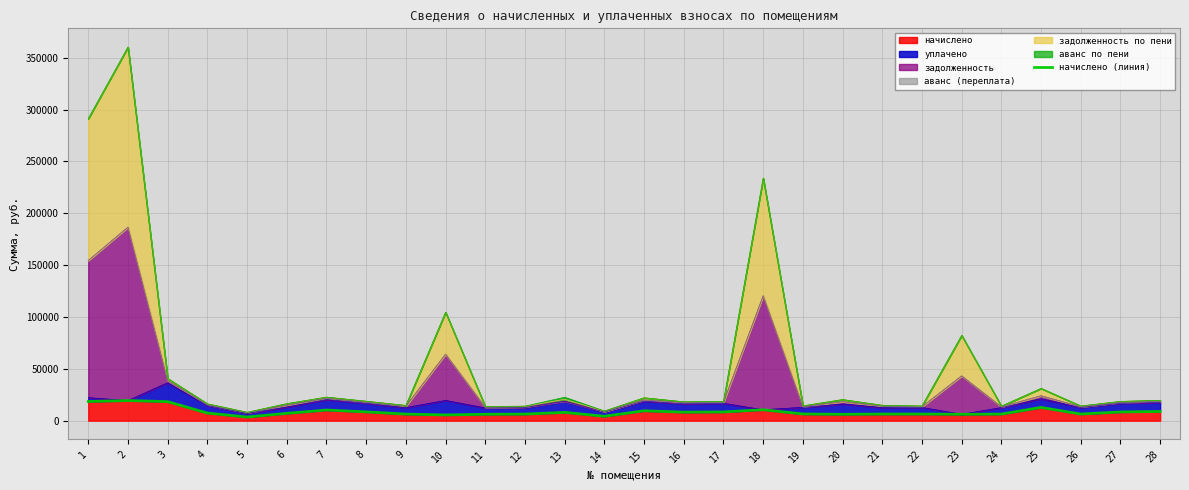

Reading right to left, extract all data points from this chart.

28=8838.6	27=8385.6	26=6378.0	25=12764.9	24=6324.7	23=6138.2	22=6378.0	21=6369.1	20=6120.4	19=6449.0	18=10508.6	17=8394.5	16=8199.0	15=9495.9	14=4183.9	13=7977.0	12=6306.9	11=6147.0	10=5507.5	9=6315.8	8=8447.8	7=10233.2	6=7044.2	5=3464.4	4=7319.6	3=18325.6	2=19364.9	1=18467.7